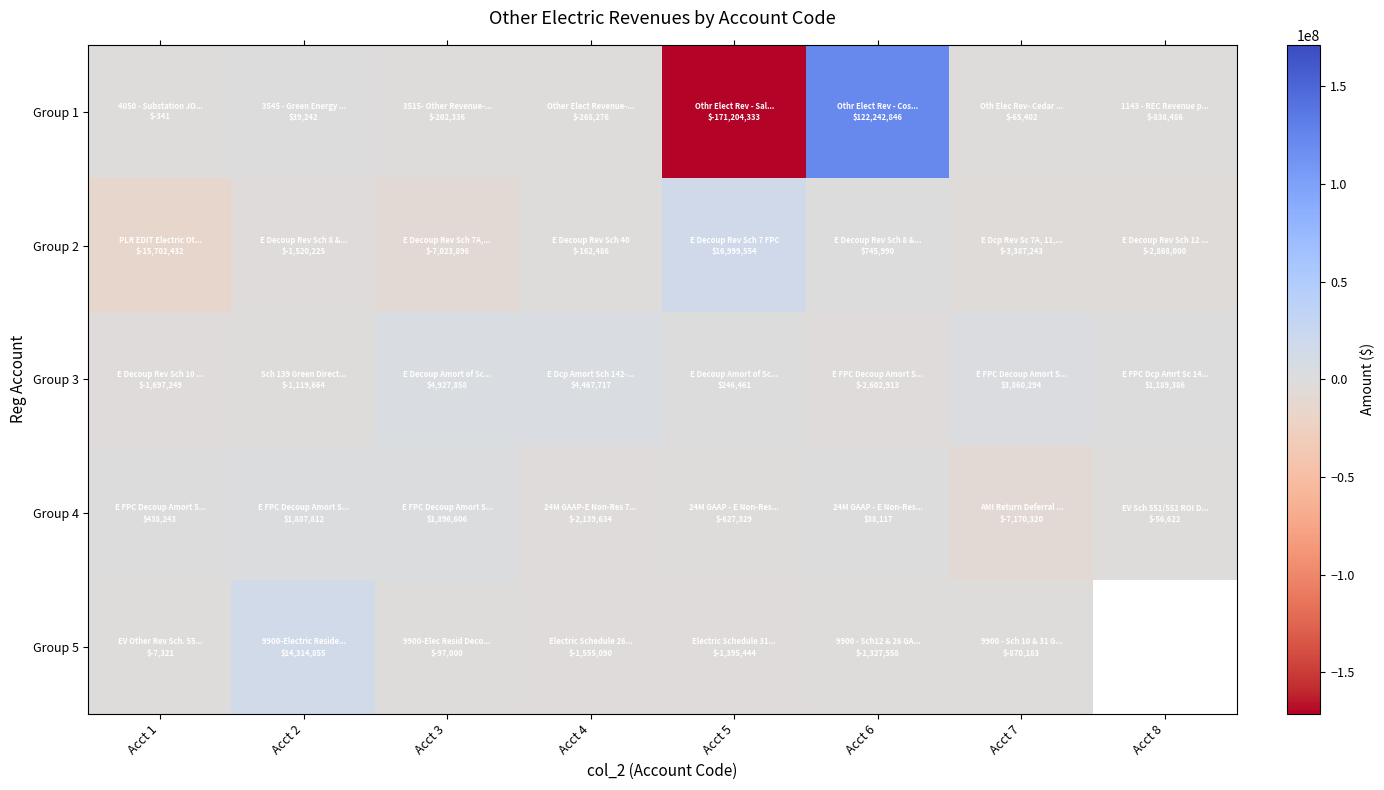

Which series changed the most between Acct 2 and Acct 5?

Group 1